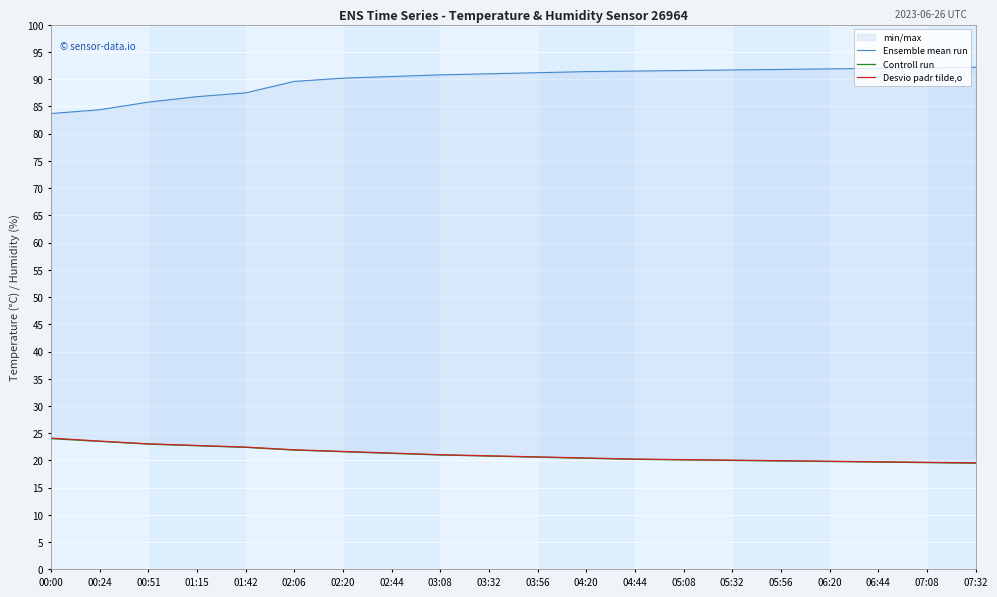

Between 04:44 and 05:08, which series saw the biggest shift?

Desvio padr tilde,o